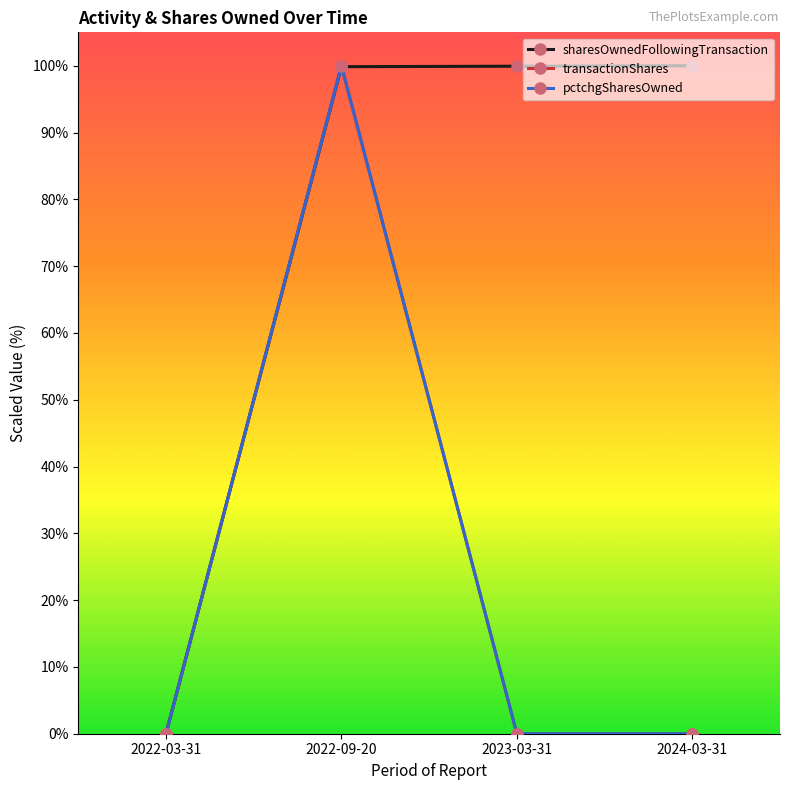

Rank the series at 2022-03-31 from highest to lowest value.

sharesOwnedFollowingTransaction, transactionShares, pctchgSharesOwned